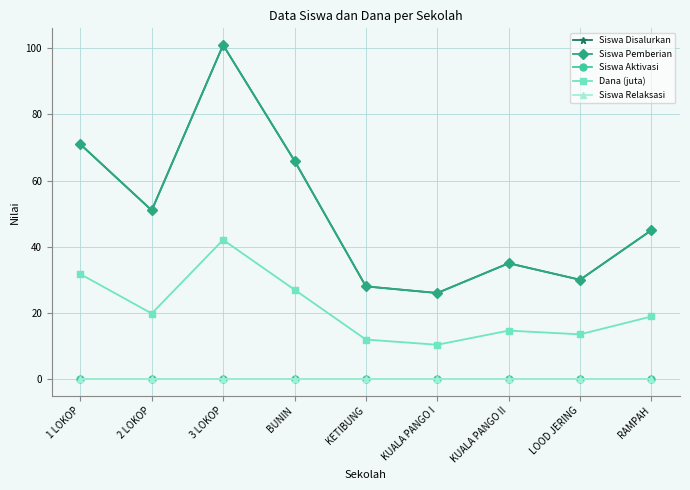

Between BUNIN and 3 LOKOP, which is larger?

3 LOKOP